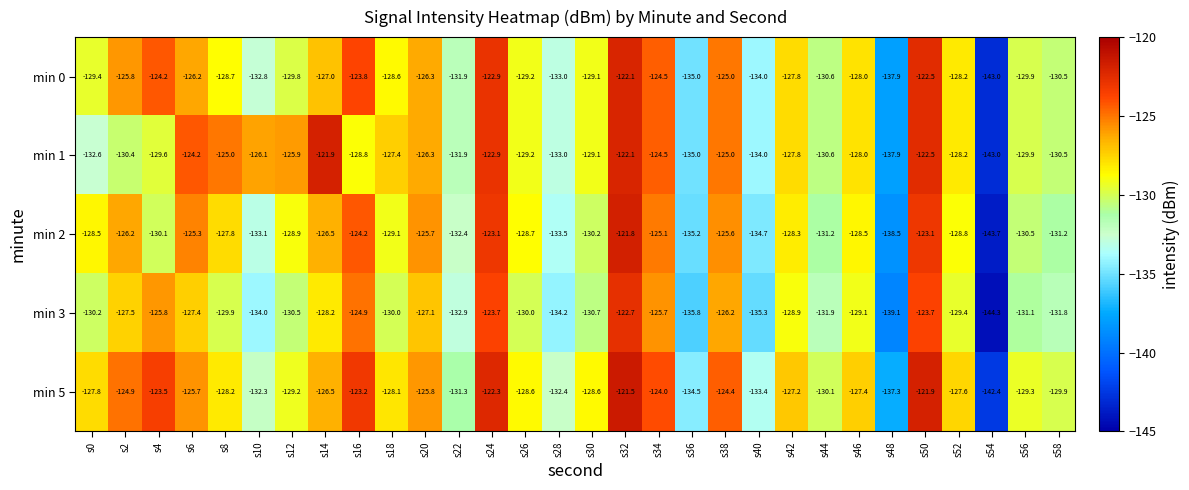

Rank the series by their maximum value, from lowest to highest.

min 3, min 0, min 1, min 2, min 5